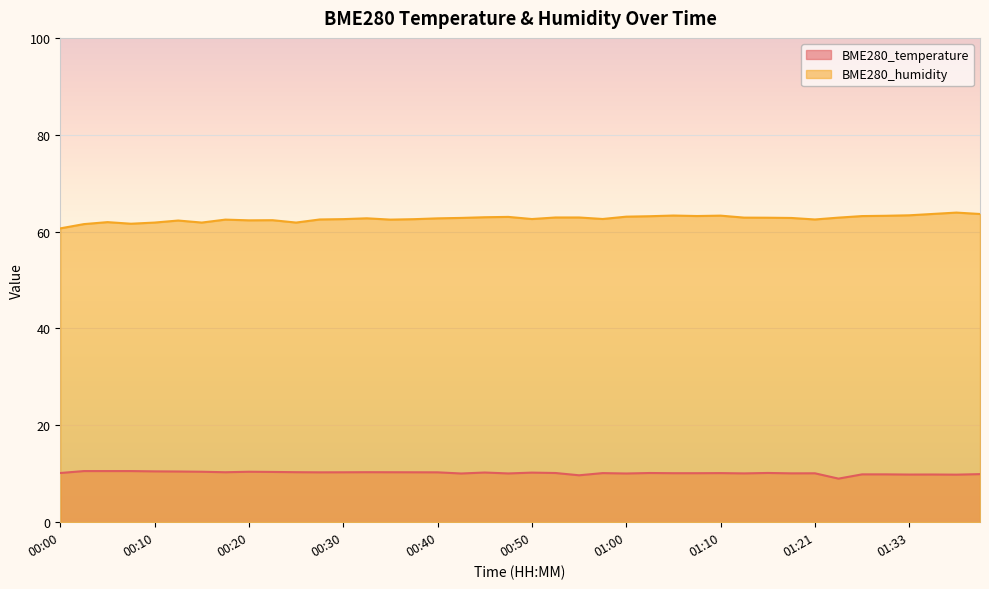

How many values in the BME280_temperature series are below 10?

8